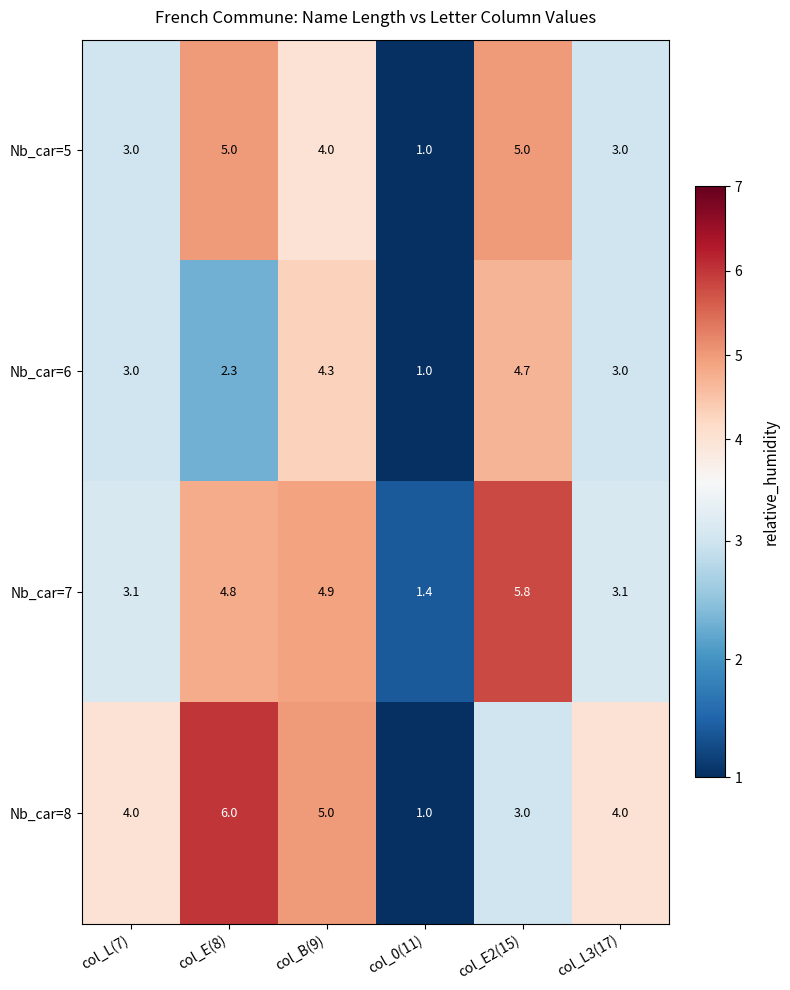

Which category has the lowest value in the Nb_car=8 series?

col_0(11)